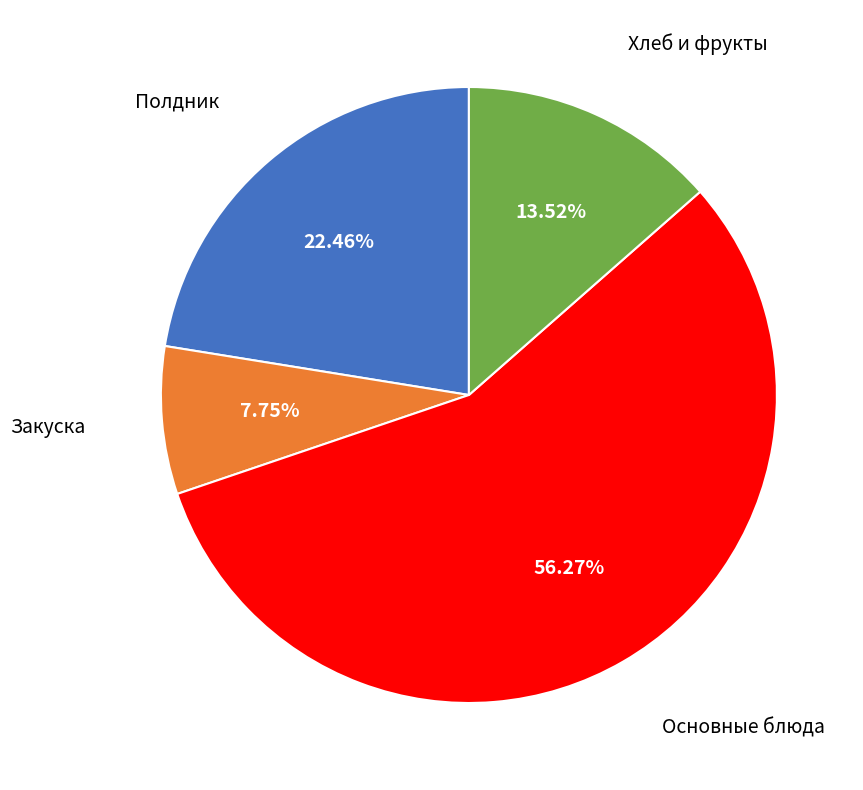

Does any single category account for the majority?

Yes